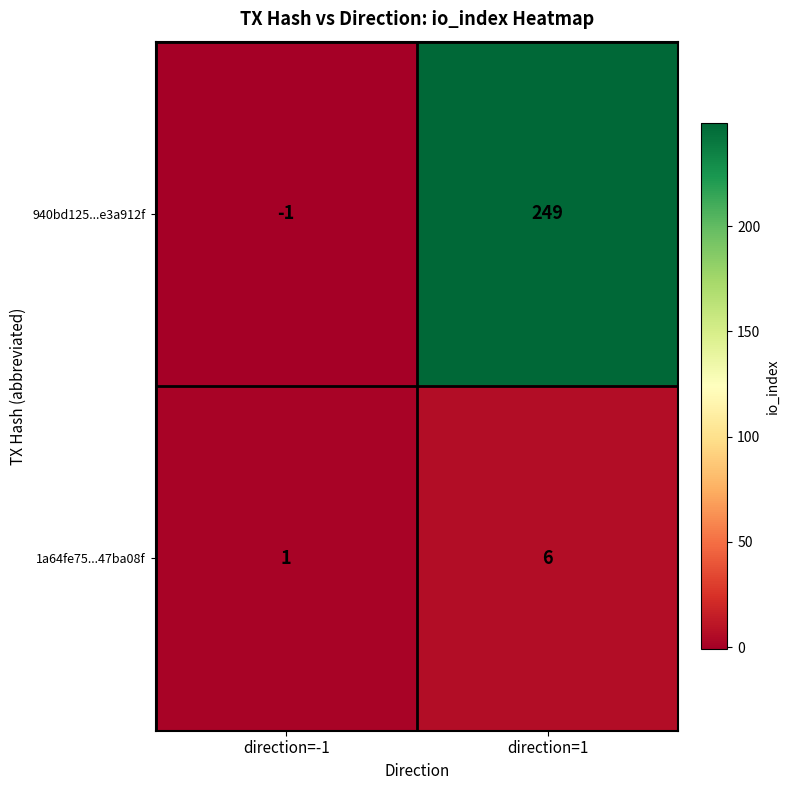

True or false: 1a64fe75...47ba08f has a value of 8 at direction=1.

False